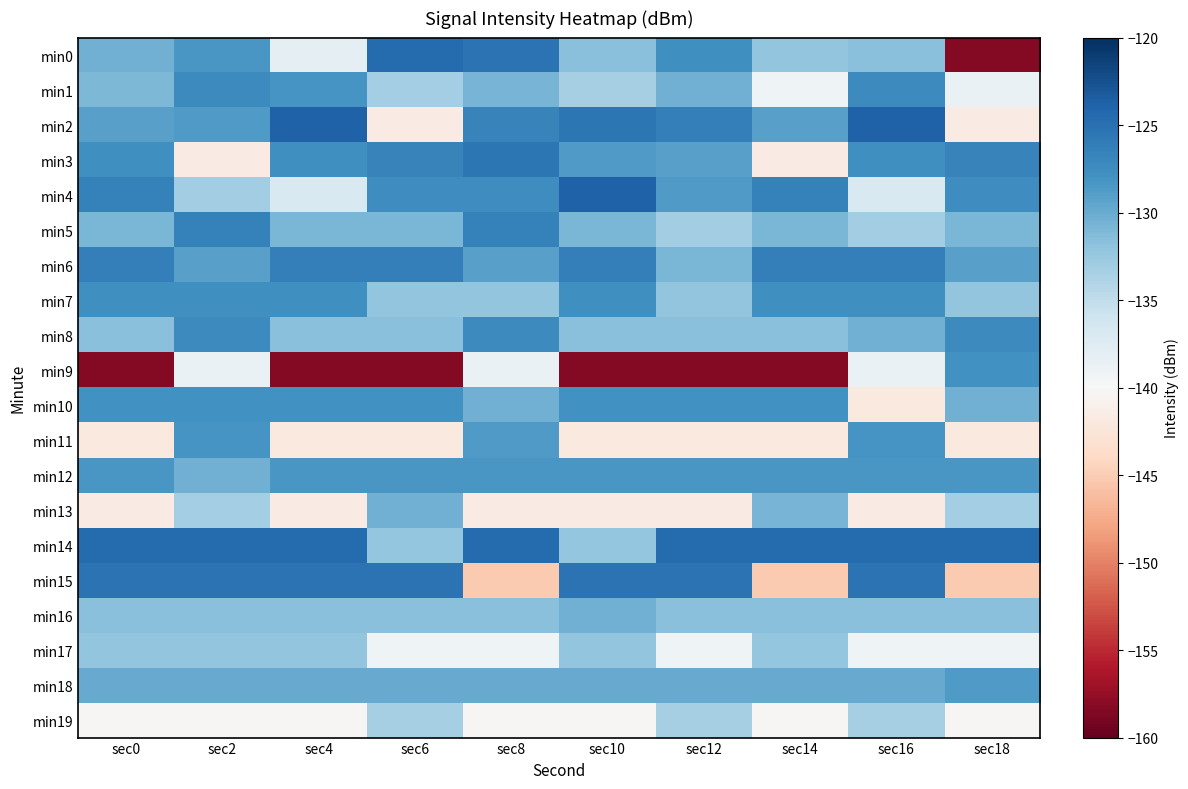

Which category has the highest value across all series?

sec4